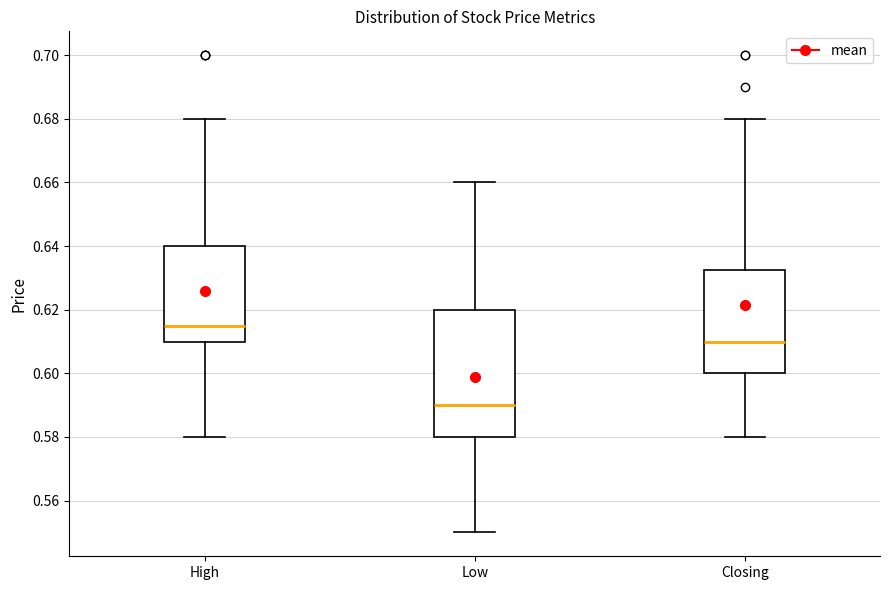

Comparing the boxes themselves (not the whiskers), which one is the tallest?

Low